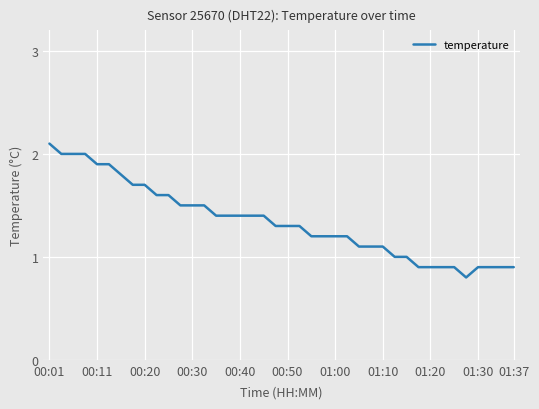

What is the greatest value displayed?

2.1